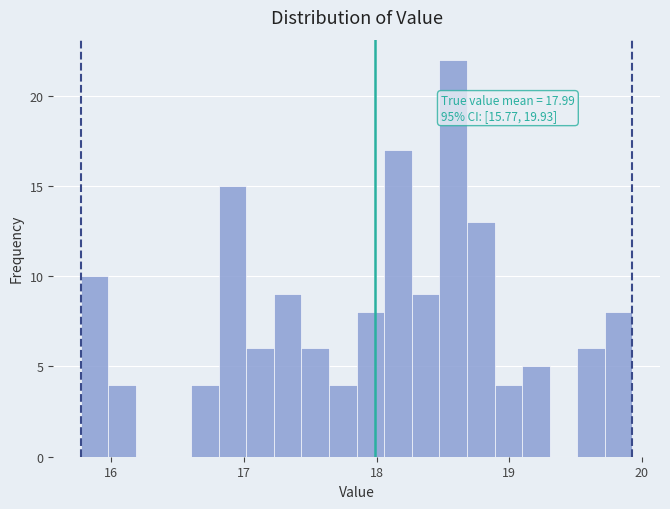

Around what value on the x-axis is the tallest bar? Give the approximate position of its centre, as read against the axis.

18.6